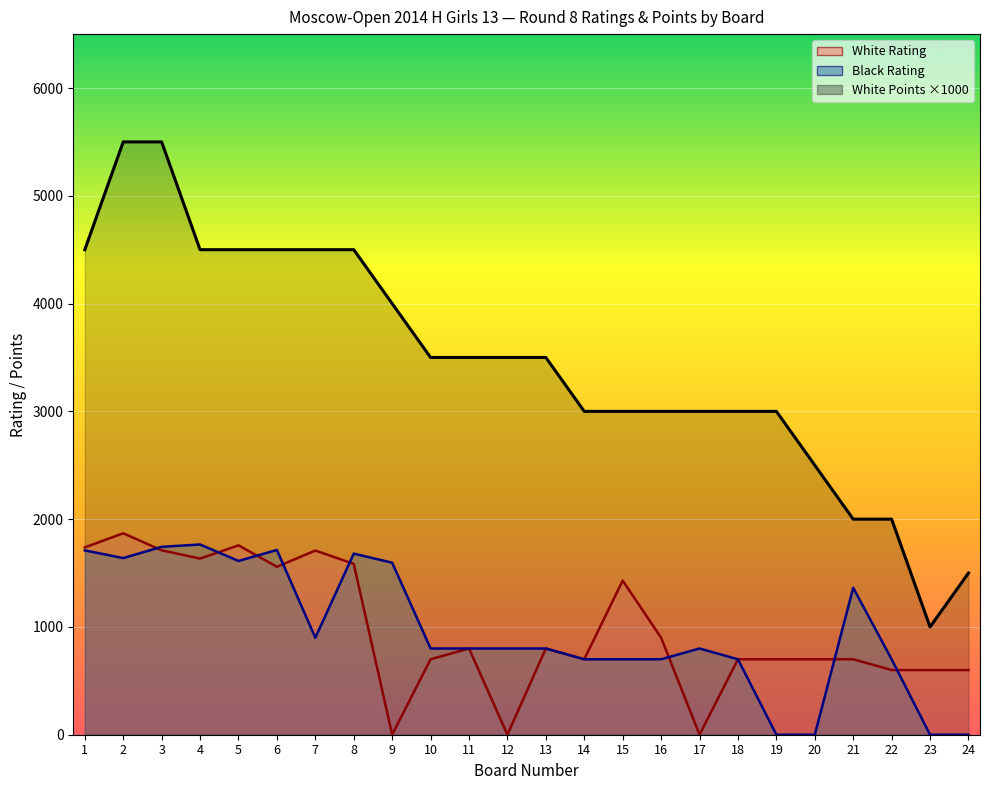

At which category is the sum across all series the highest?

2